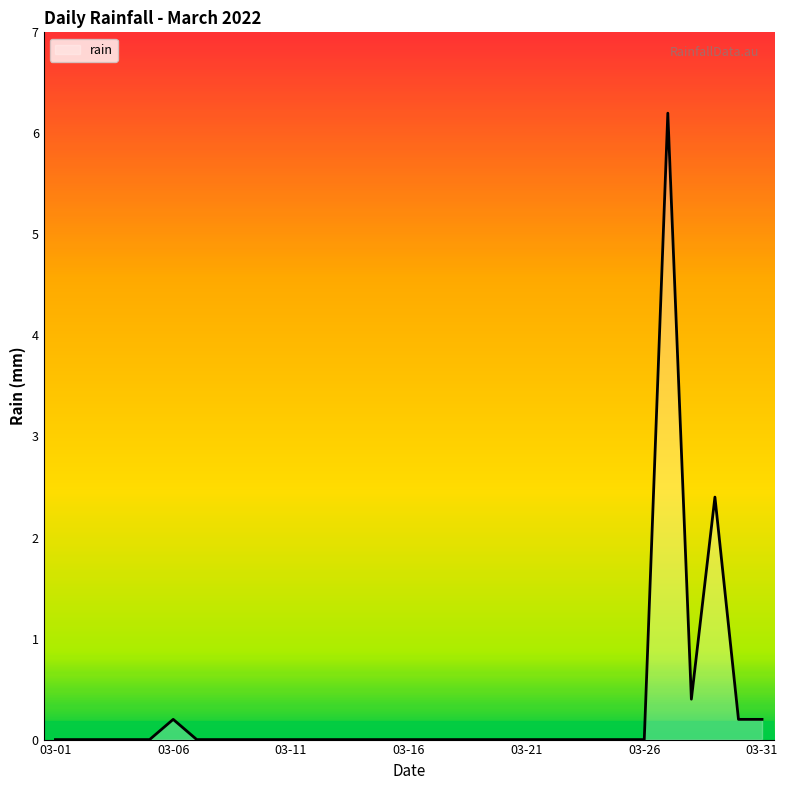

Reading left to right, transcribe all the data shown in this chart.

0.0	0.0	0.0	0.0	0.0	0.2	0.0	0.0	0.0	0.0	0.0	0.0	0.0	0.0	0.0	0.0	0.0	0.0	0.0	0.0	0.0	0.0	0.0	0.0	0.0	0.0	6.2	0.4	2.4	0.2	0.2